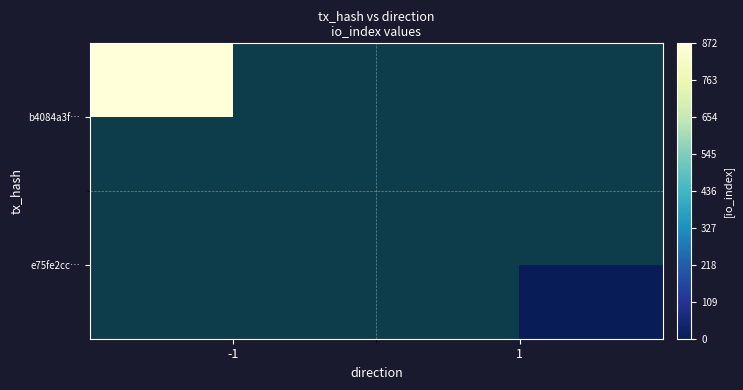

Which has a higher value, 1 or -1?

-1